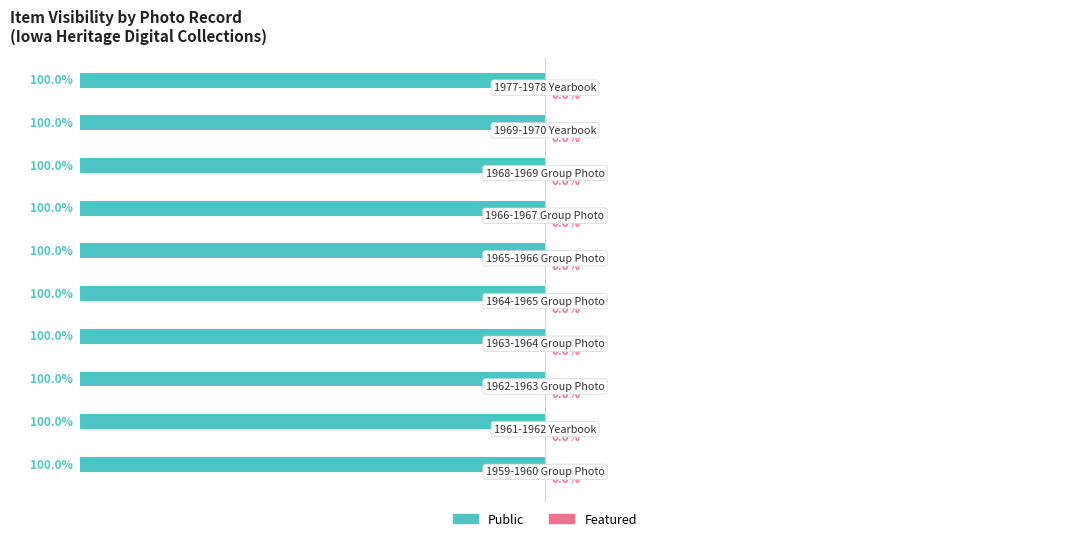

What are all the series names shown in the legend?

Public, Featured